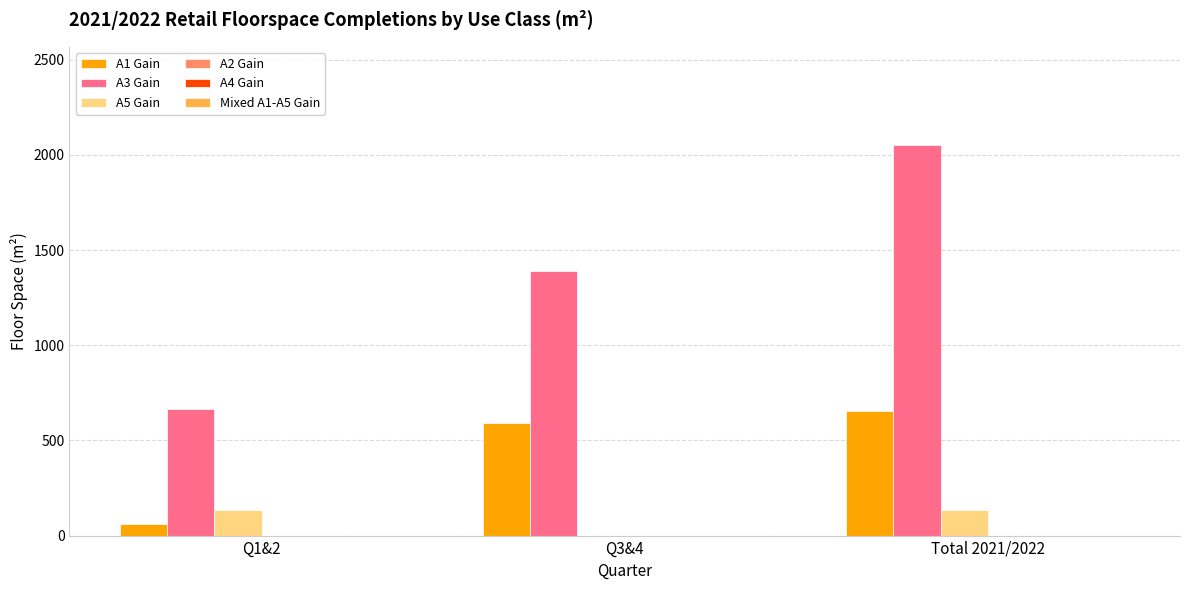

Which series has the largest total across all categories?

A3 Gain